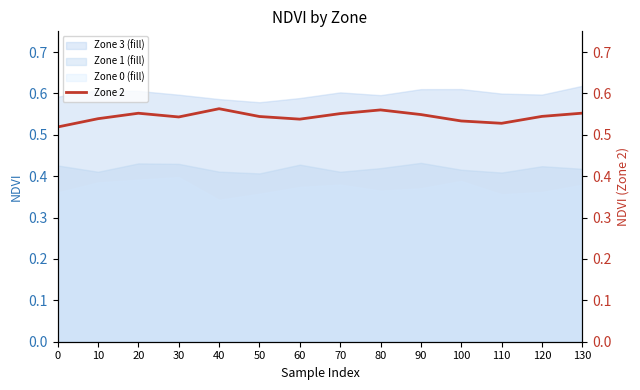

True or false: the data shows 0.1 at 50.

False